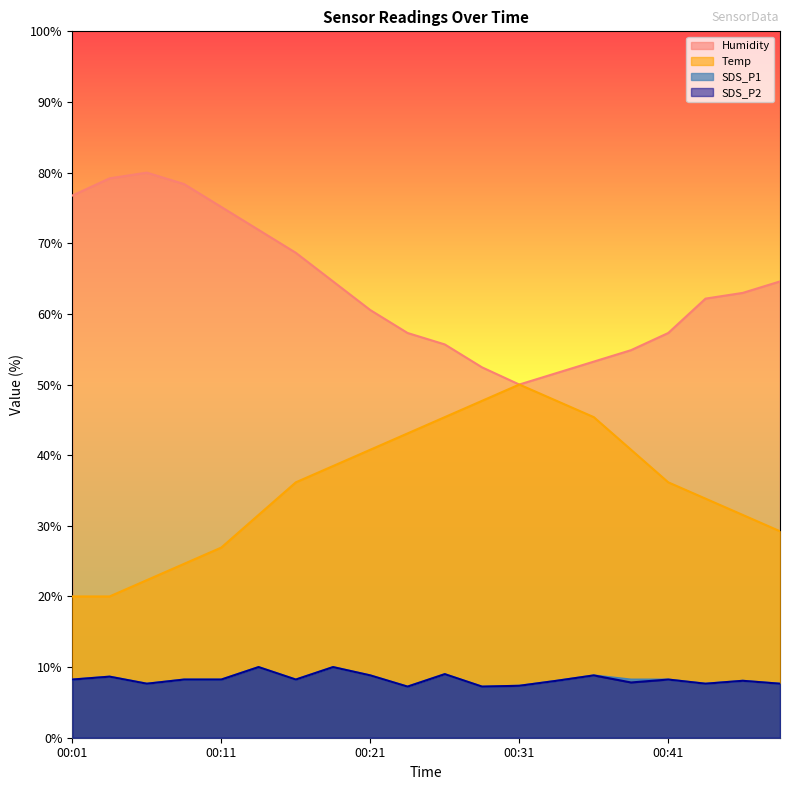

True or false: Temp and Humidity intersect in this chart.

False